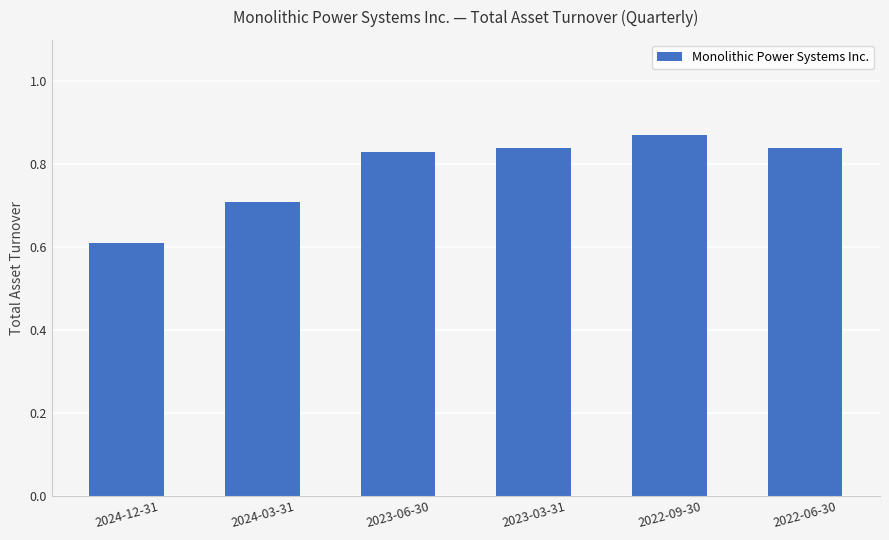

What position from the left is 2023-03-31?

4